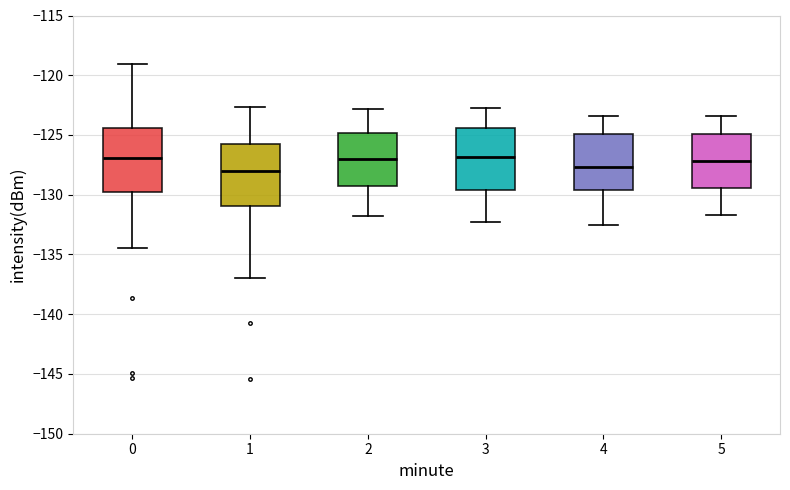

Reading left to right, read every box against the y-axis: the position of its median line, the range the box covers, and the ends of its whiskers. The values are not printed on the chart, so give them approximately, as read against the axis.

0: median -127.0, box -130.0 to -124.5, whiskers -134.5 to -119.0
1: median -128.0, box -131.0 to -125.5, whiskers -137.0 to -122.5
2: median -127.0, box -129.5 to -125.0, whiskers -132.0 to -123.0
3: median -127.0, box -129.5 to -124.5, whiskers -132.5 to -122.5
4: median -127.5, box -129.5 to -125.0, whiskers -132.5 to -123.5
5: median -127.0, box -129.5 to -125.0, whiskers -131.5 to -123.5